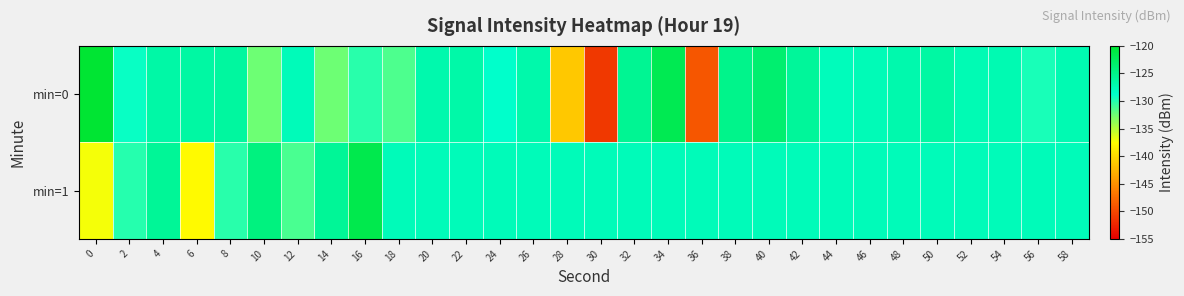

At how many categories does at least one series exceed -124?

4